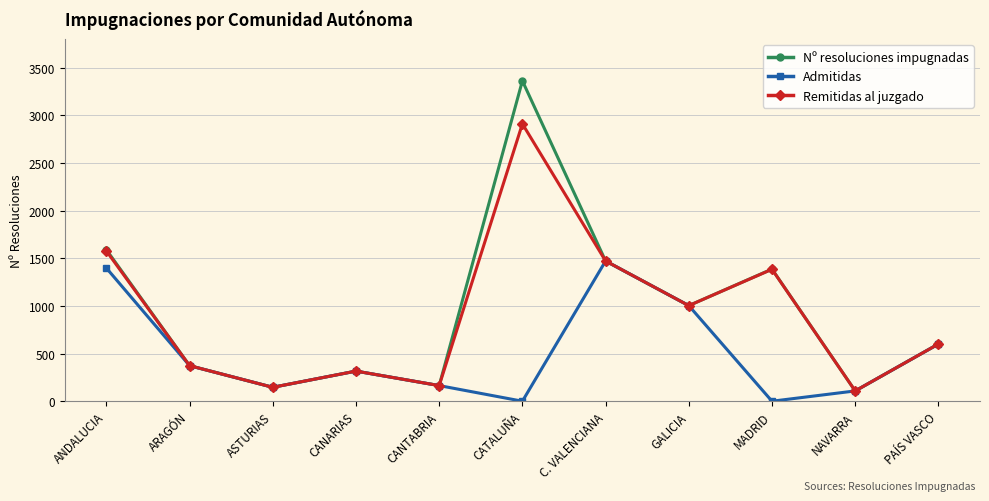

How many data points does each series have?

11